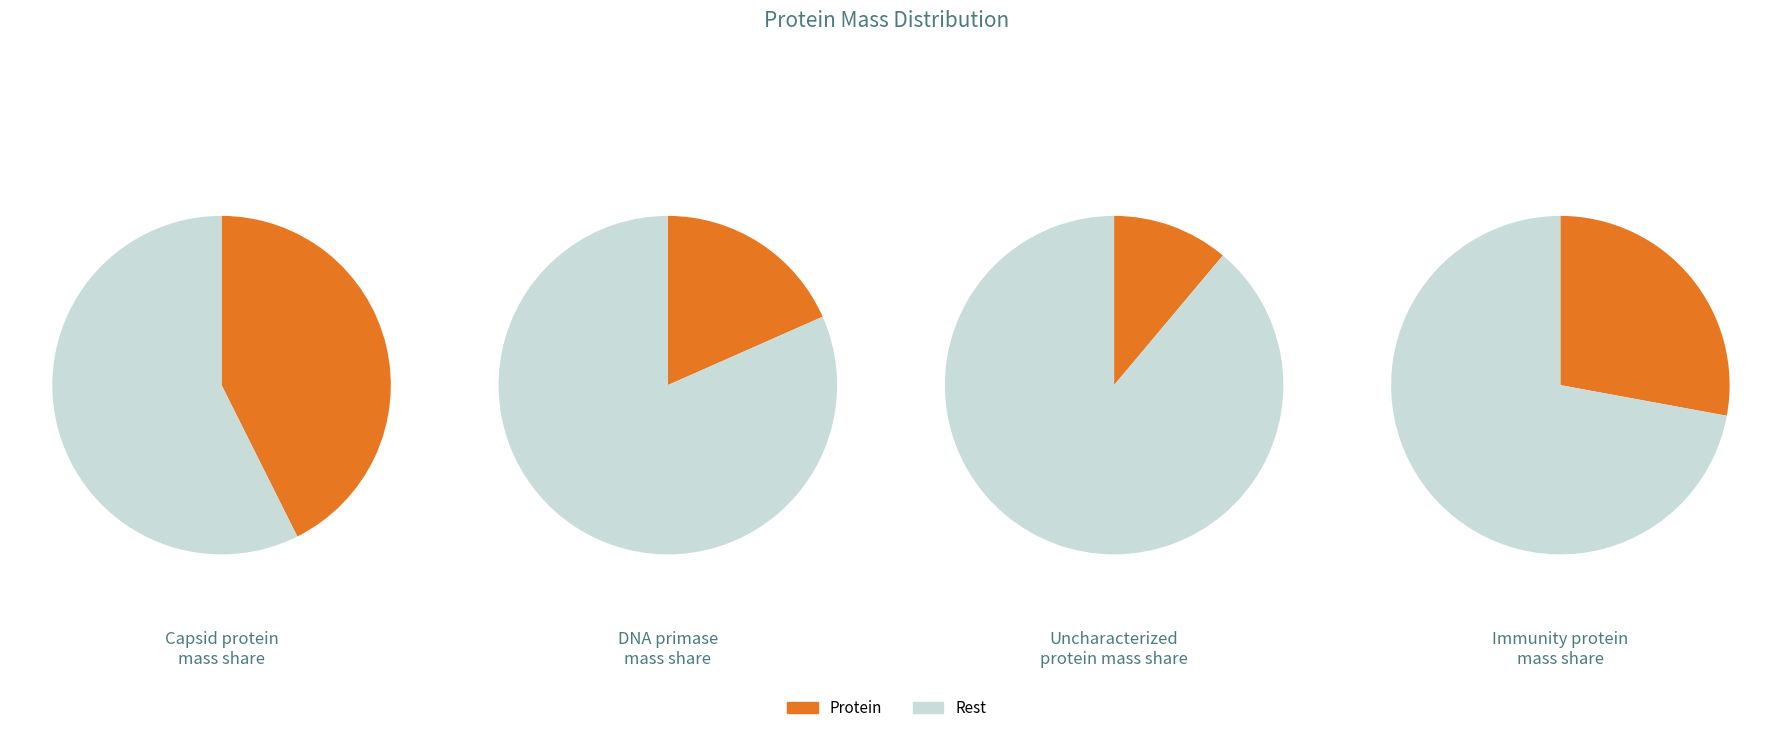

How many segments does this pie chart have?

4